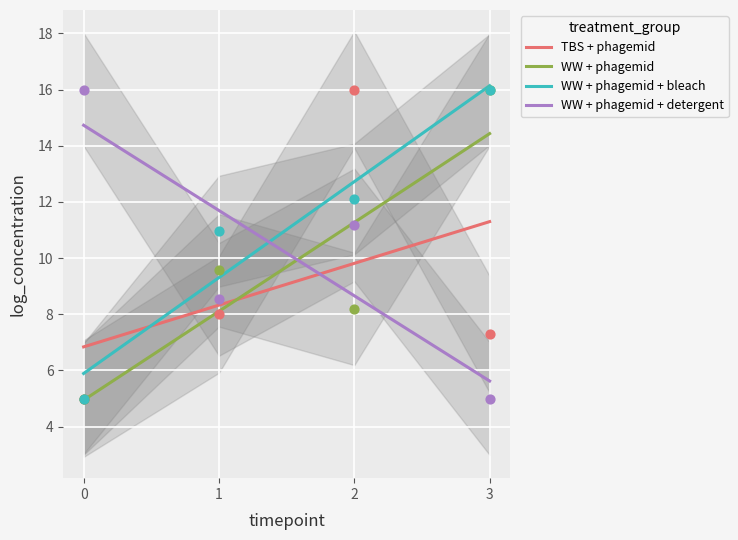

At which category is the sum across all series the highest?

3